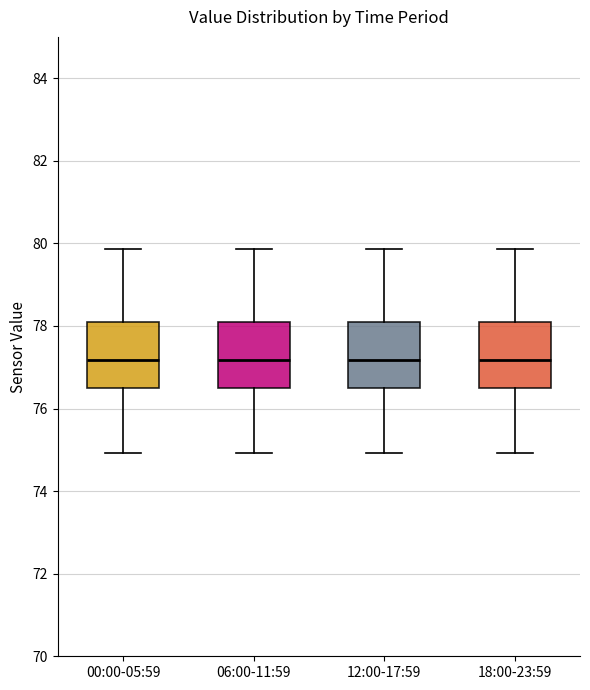

Reading left to right, read every box against the y-axis: the position of its median line, the range the box covers, and the ends of its whiskers. The values are not printed on the chart, so give them approximately, as read against the axis.

00:00-05:59: median 77.2, box 76.4 to 78.0, whiskers 75.0 to 79.8
06:00-11:59: median 77.2, box 76.4 to 78.0, whiskers 75.0 to 79.8
12:00-17:59: median 77.2, box 76.4 to 78.0, whiskers 75.0 to 79.8
18:00-23:59: median 77.2, box 76.4 to 78.0, whiskers 75.0 to 79.8